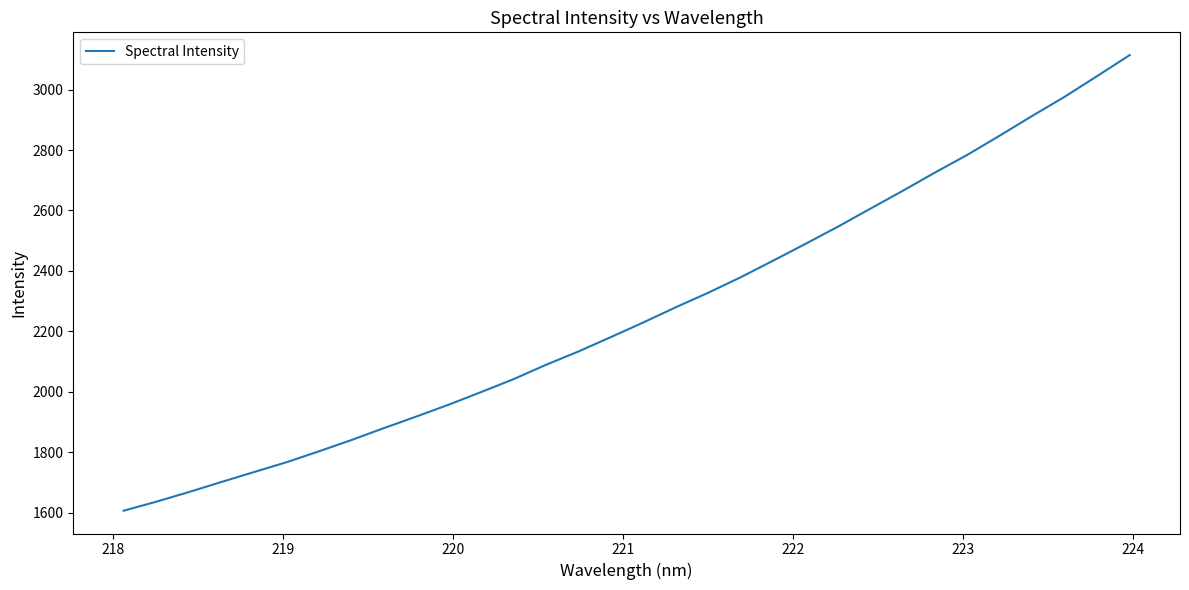

What is the maximum value shown in the chart?

3114.2